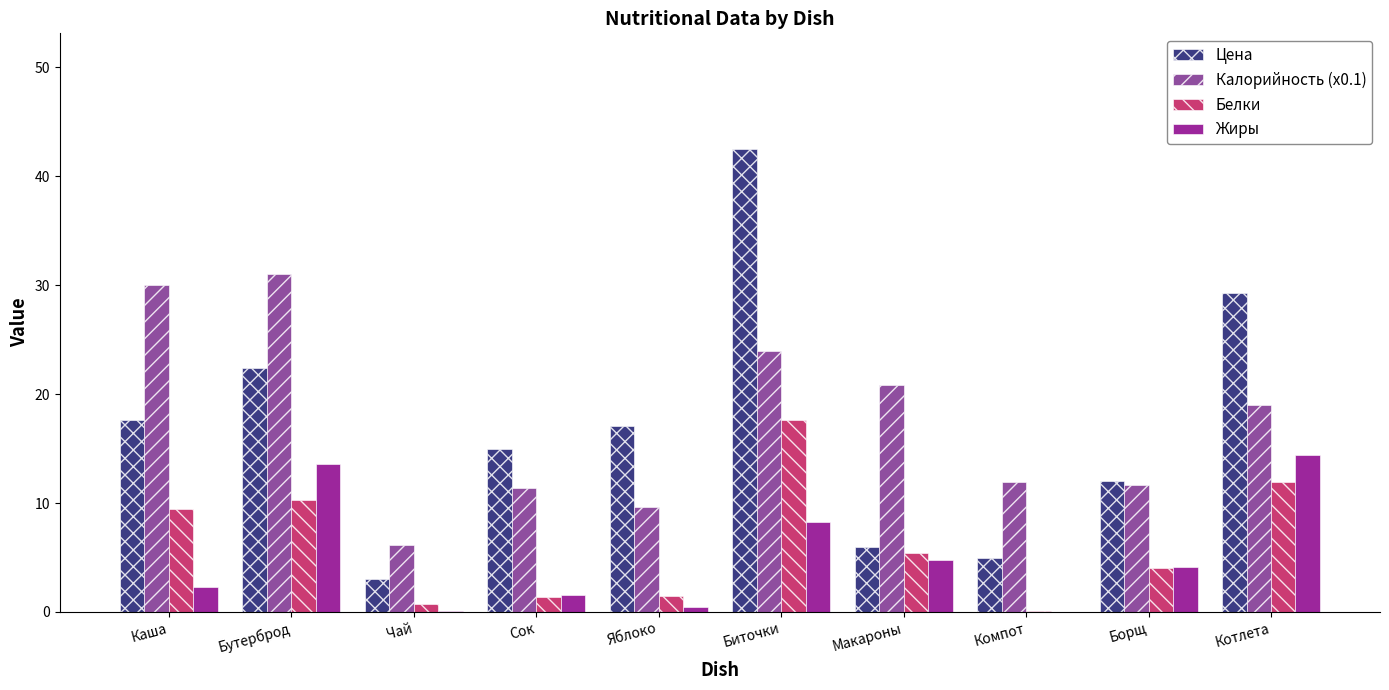

What is the maximum value for Жиры?

14.4